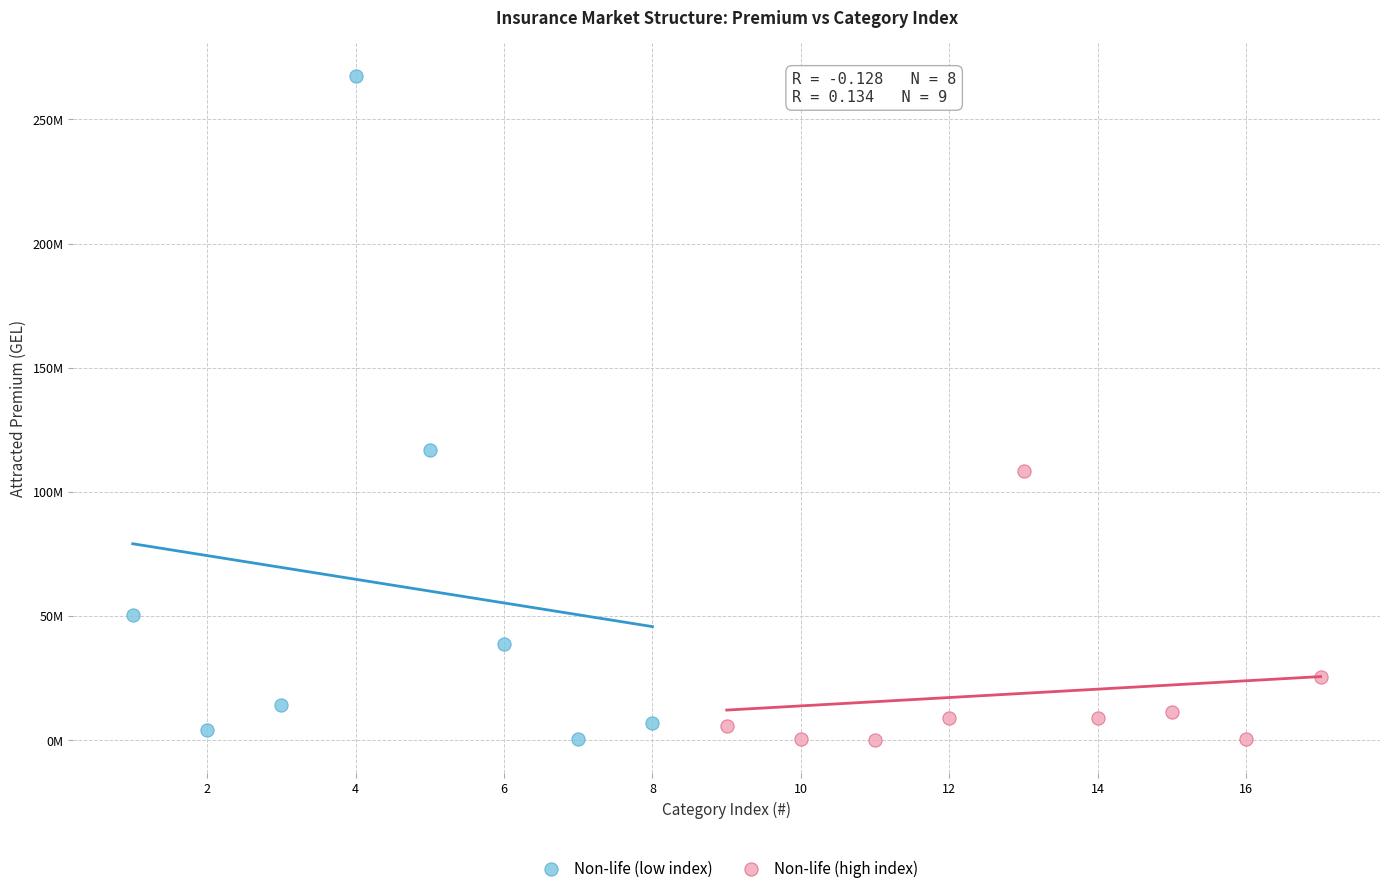

What are all the series names shown in the legend?

Non-life (low index), Non-life (high index)